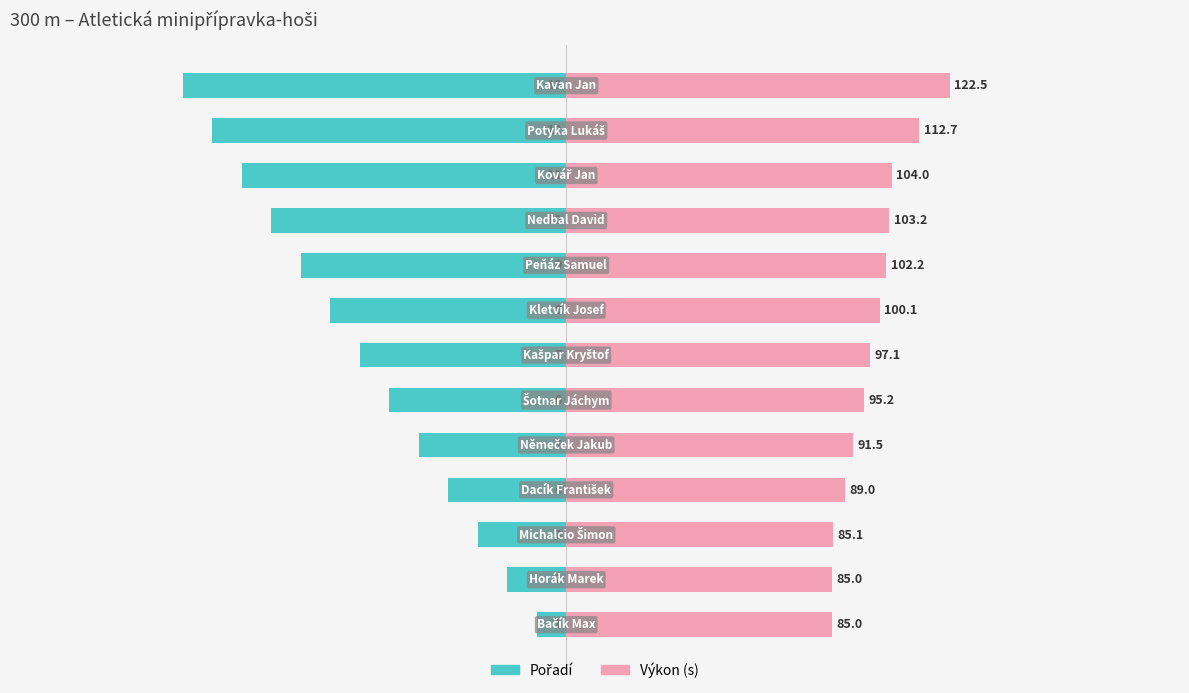

What are all the series names shown in the legend?

Pořadí, Výkon (s)